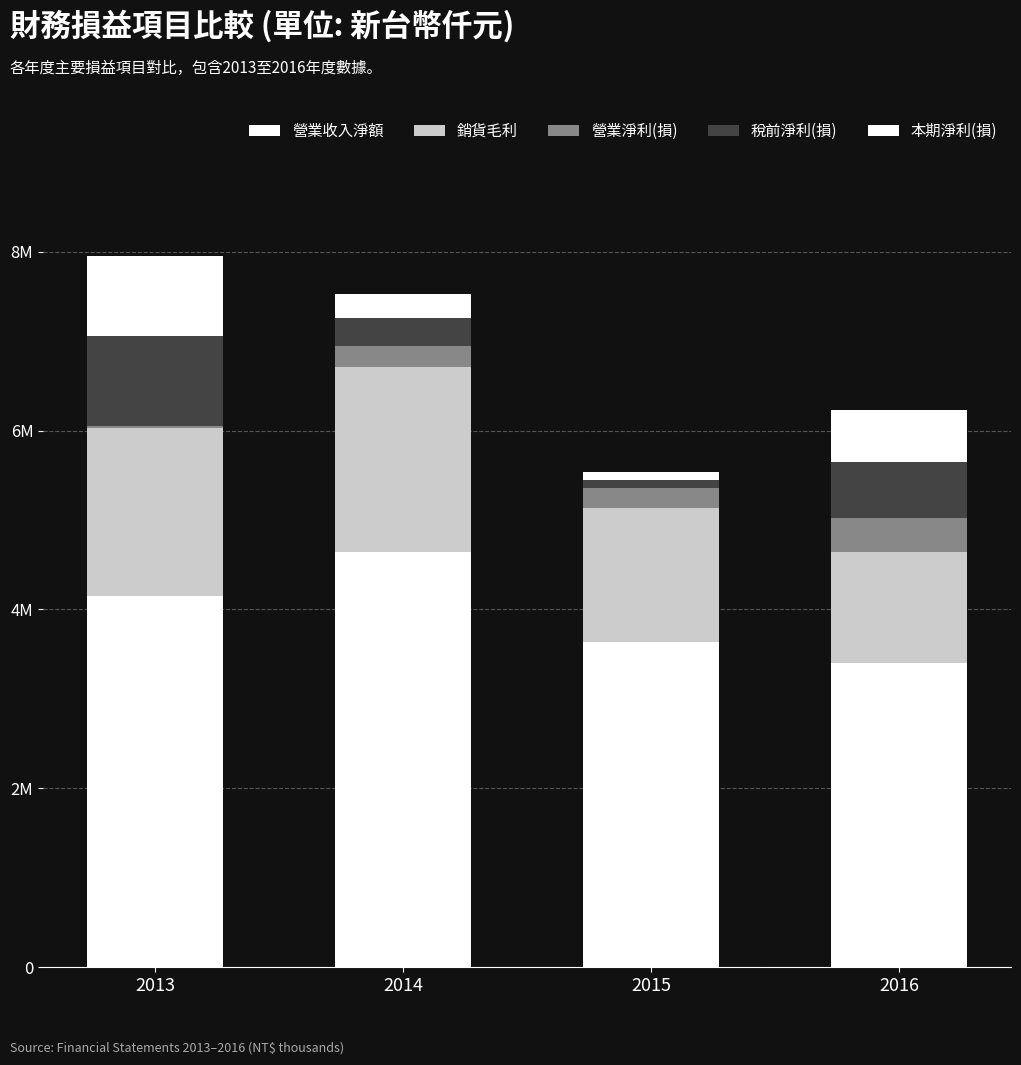

At how many categories does at least one series exceed 928945?

4